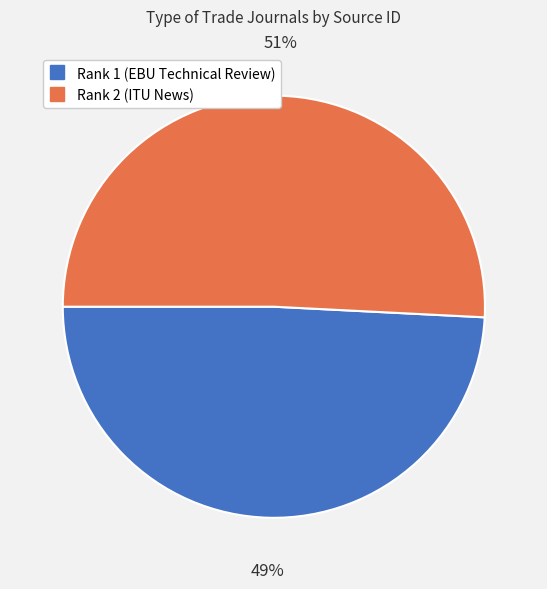

Rank the categories by value from highest to lowest.

Rank 2 (ITU News), Rank 1 (EBU Technical Review)